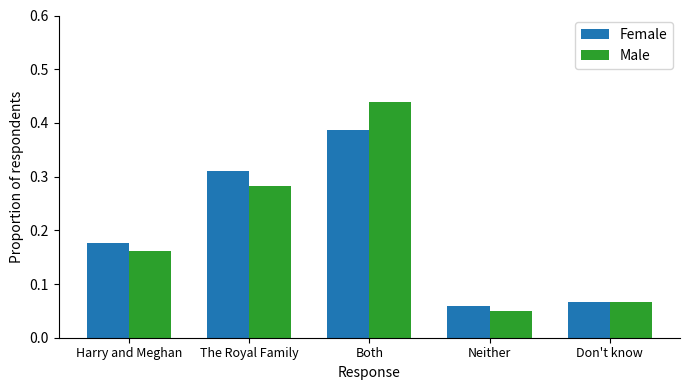

Does the chart contain stacked bars?

No